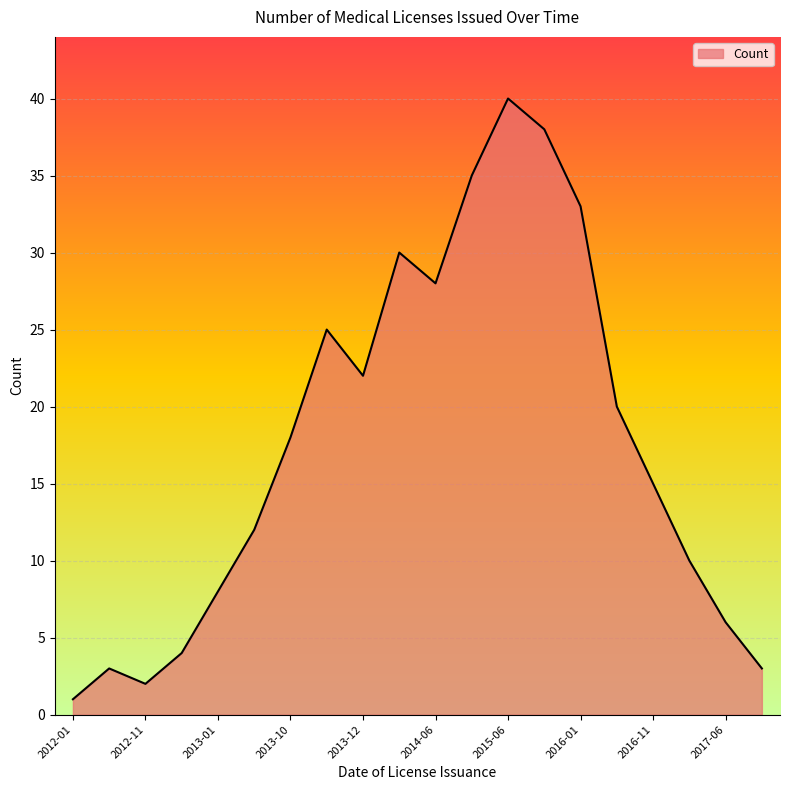

What is the greatest value displayed?

40